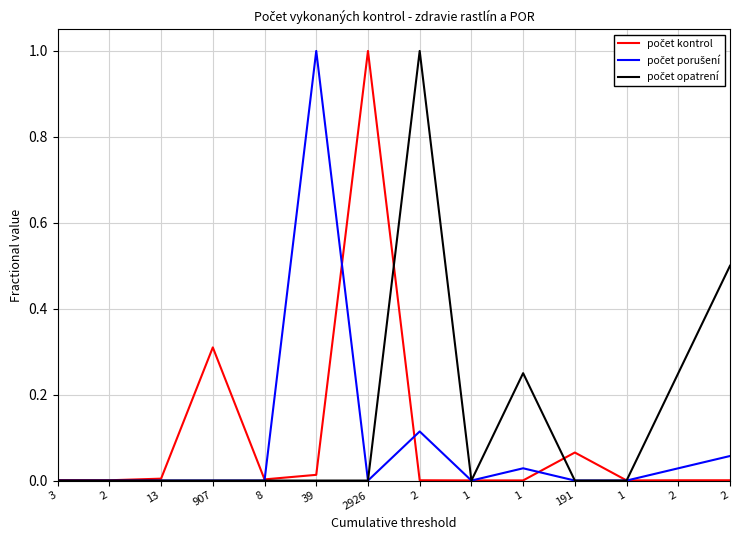

Is this an area chart (filled region under the line)?

No